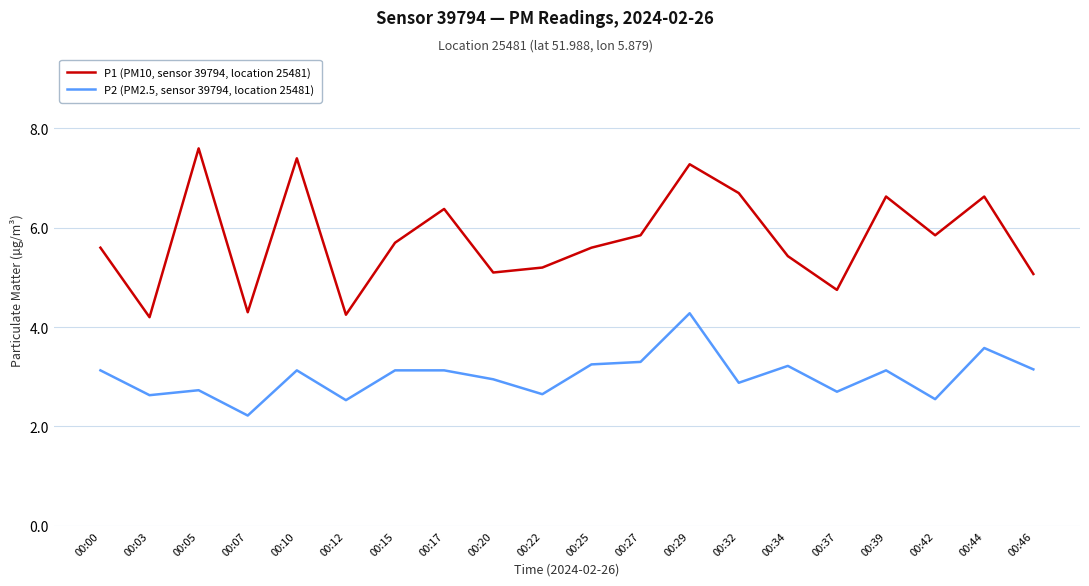

In P1 (PM10, sensor 39794, location 25481), how many points are higher than both neighbors (excluding endpoints)?

6